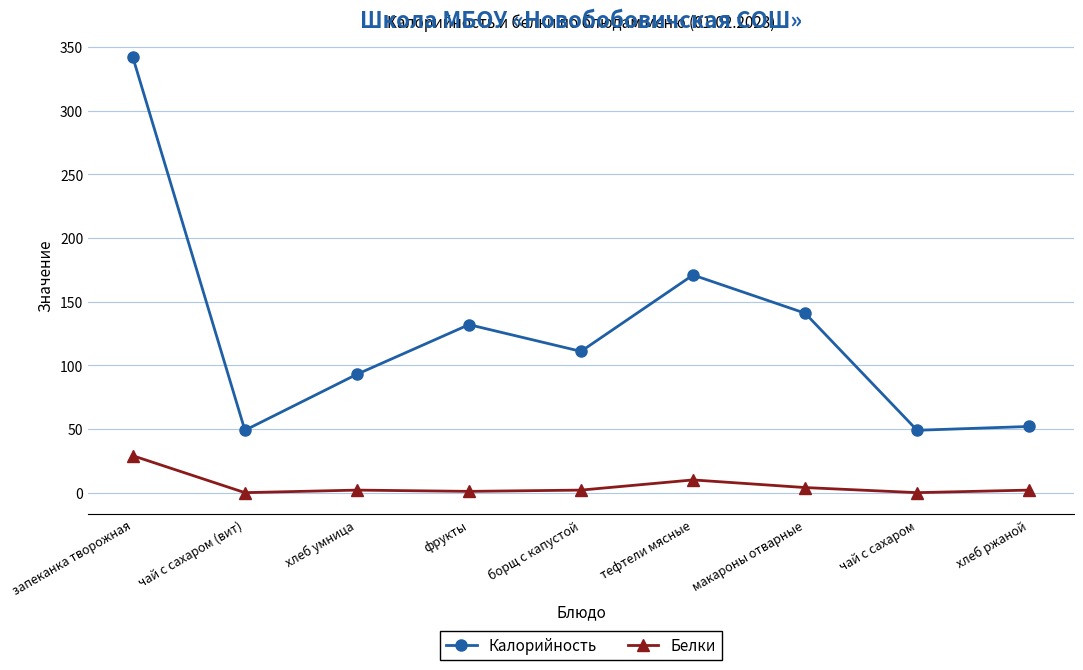

Between чай с сахаром (вит) and фрукты, which series saw the biggest shift?

Калорийность